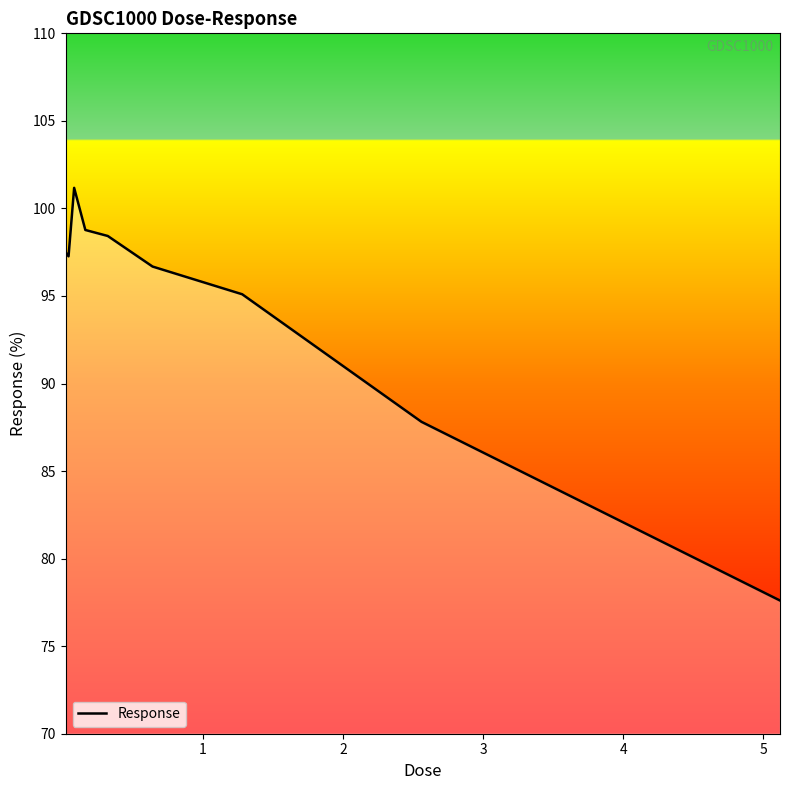

Does the chart have visible grid lines?

No